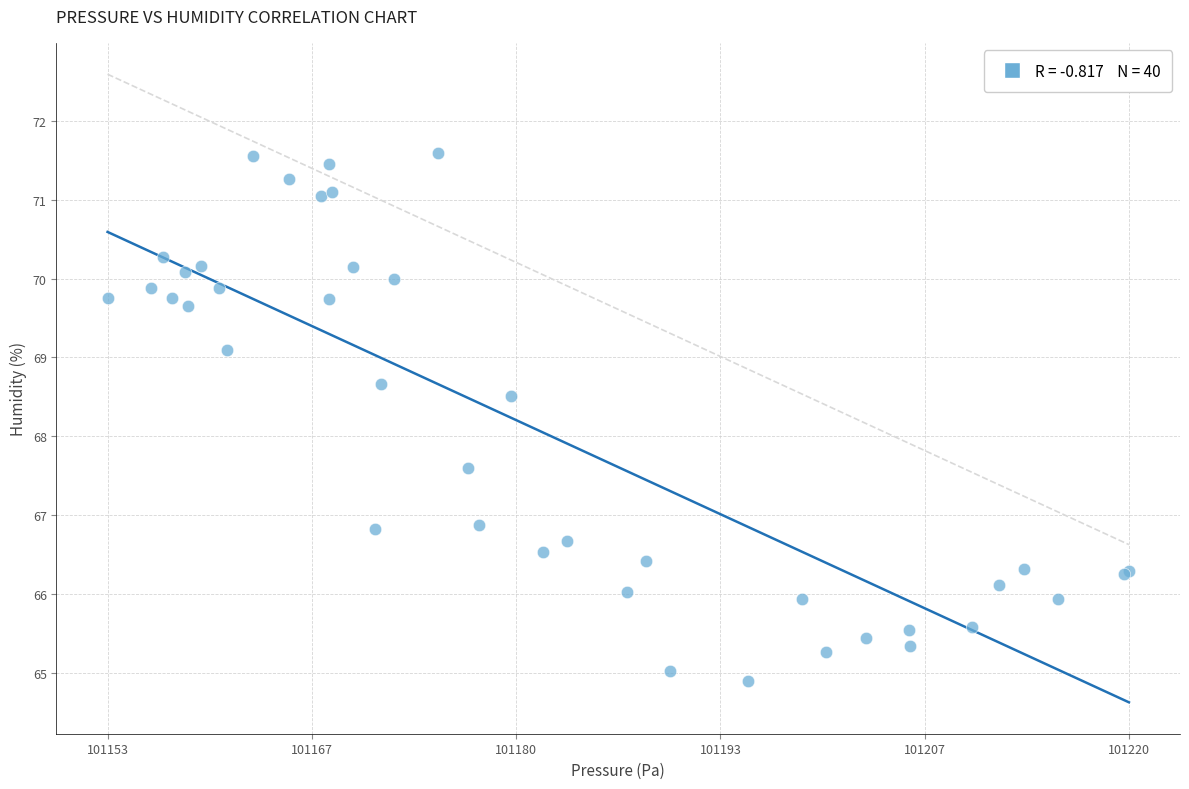

What Y value in the scatter plot is closest to 68?

67.6